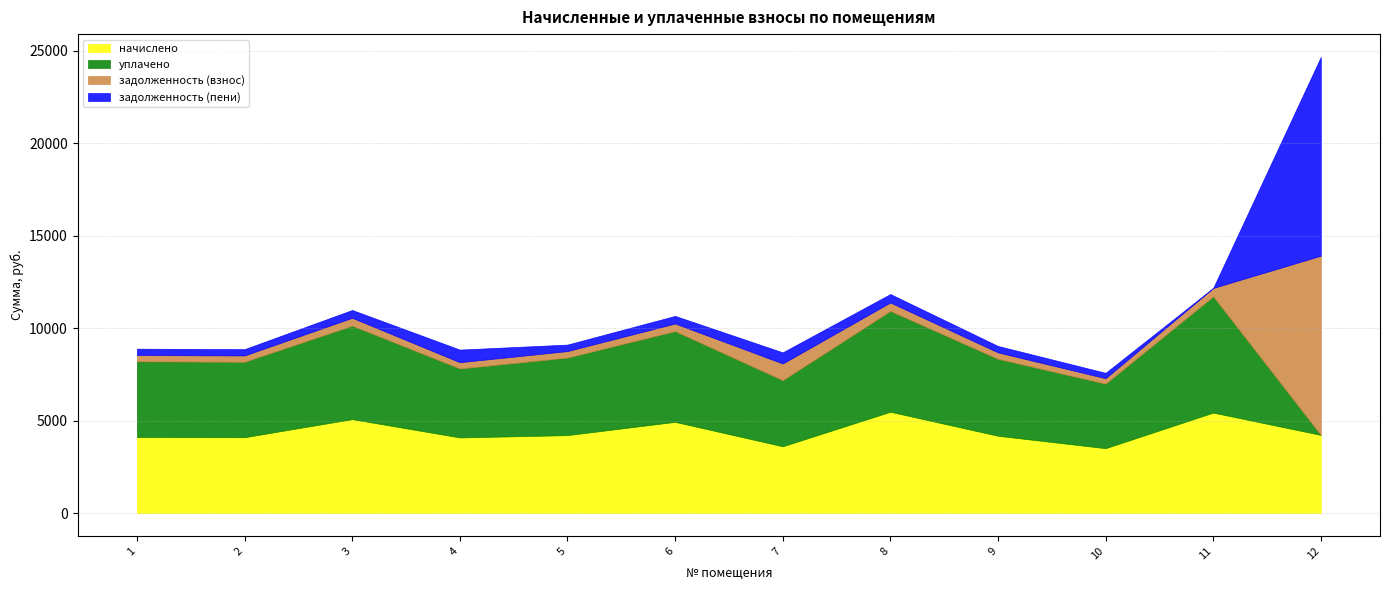

Which series has the widest spread of values?

задолженность (пени)